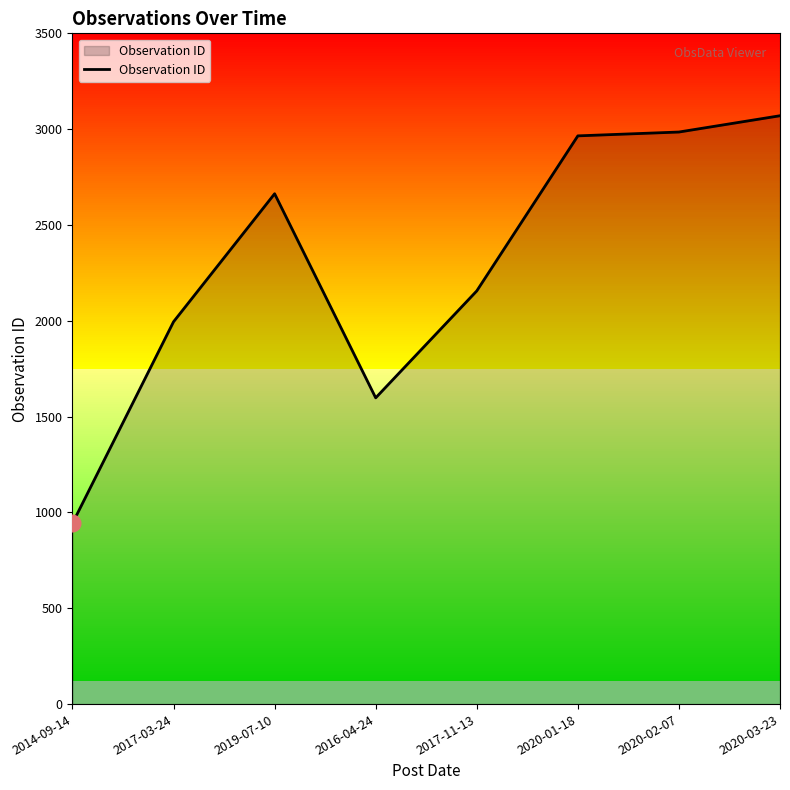

Count the number of categories in the chart.

8